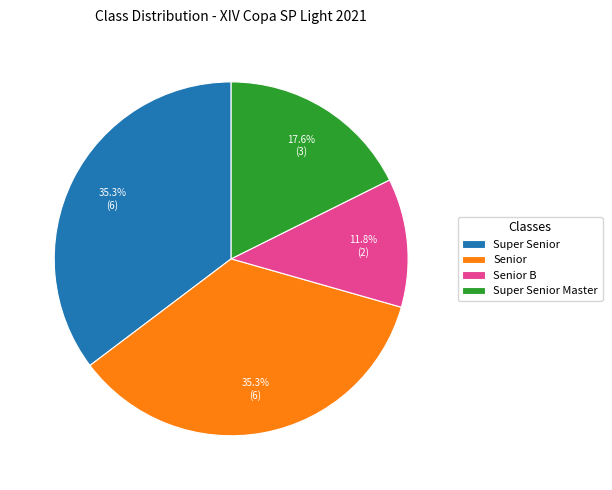

Which slice is the smallest?

Senior B